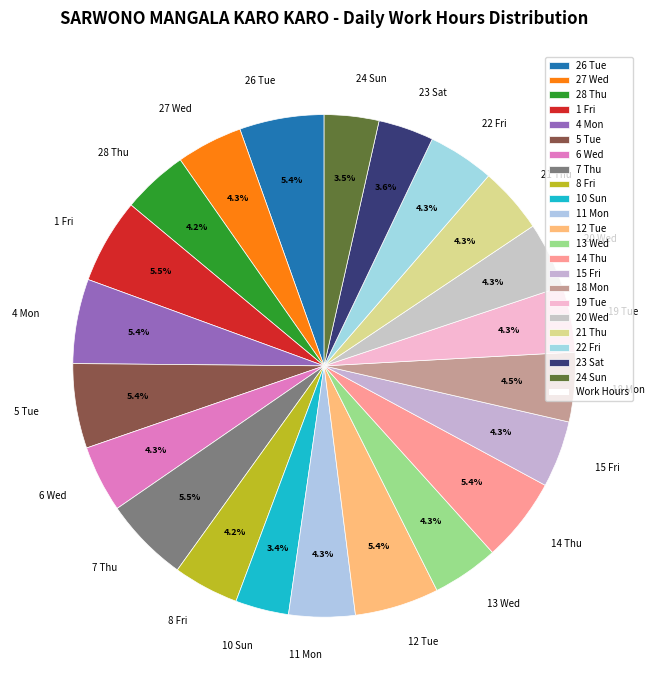

The 22 Fri slice represents 4% of the pie. True or false?

True